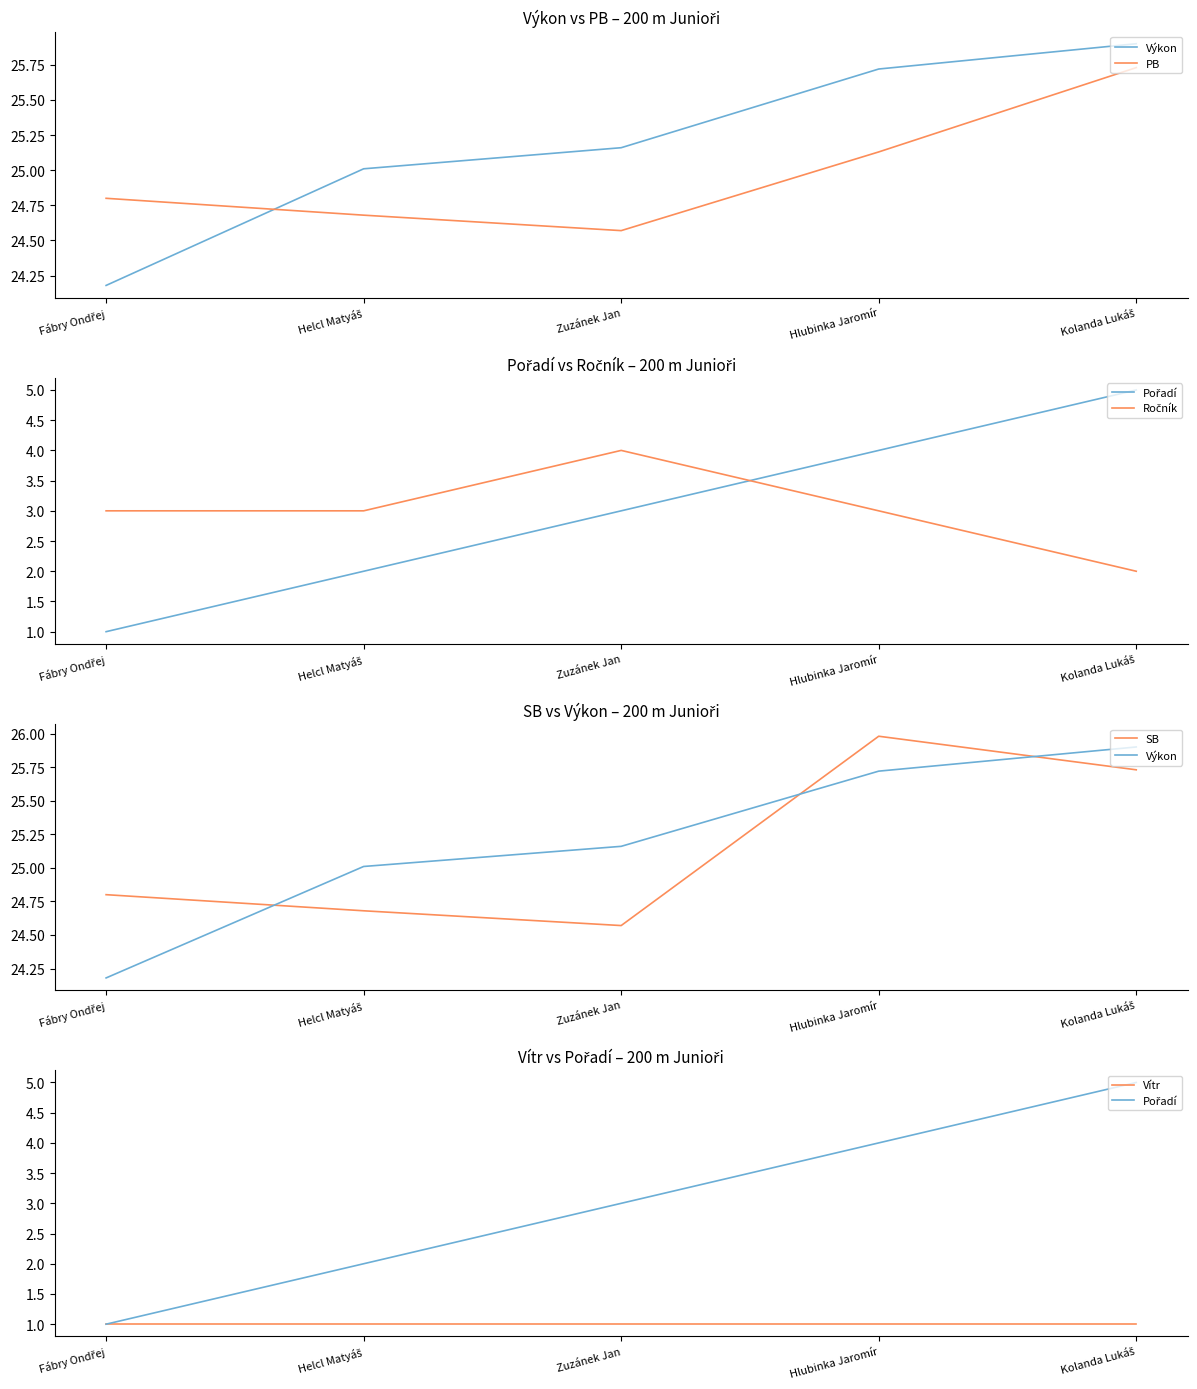

After their last crossing, which series has the higher values: Výkon or PB?

Výkon